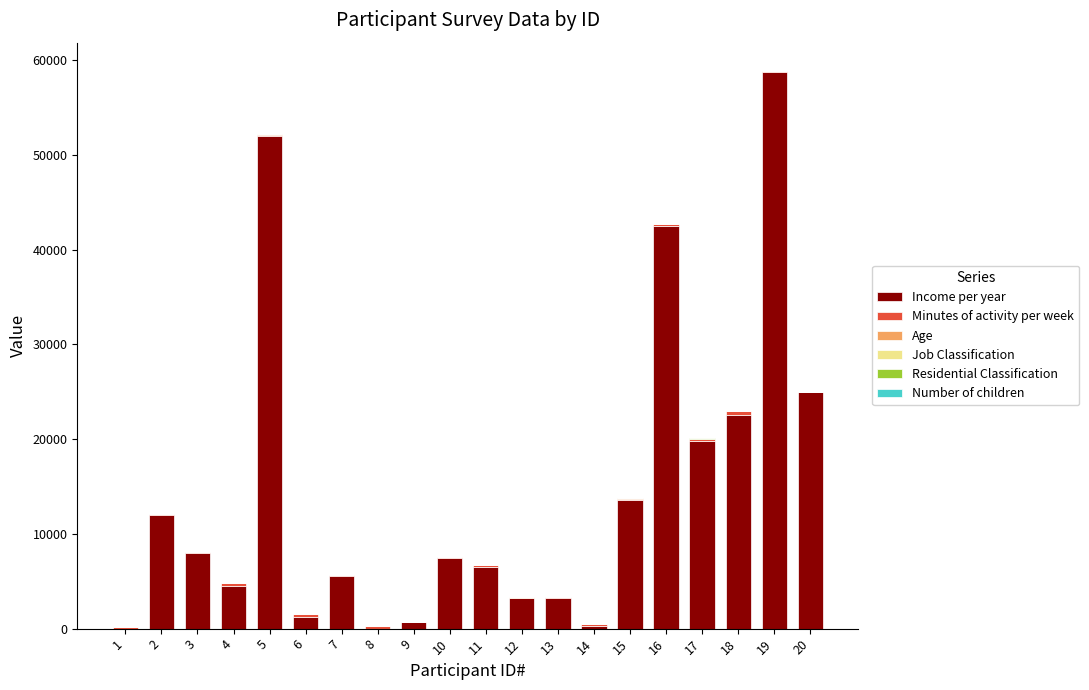

Are the bars horizontal?

No